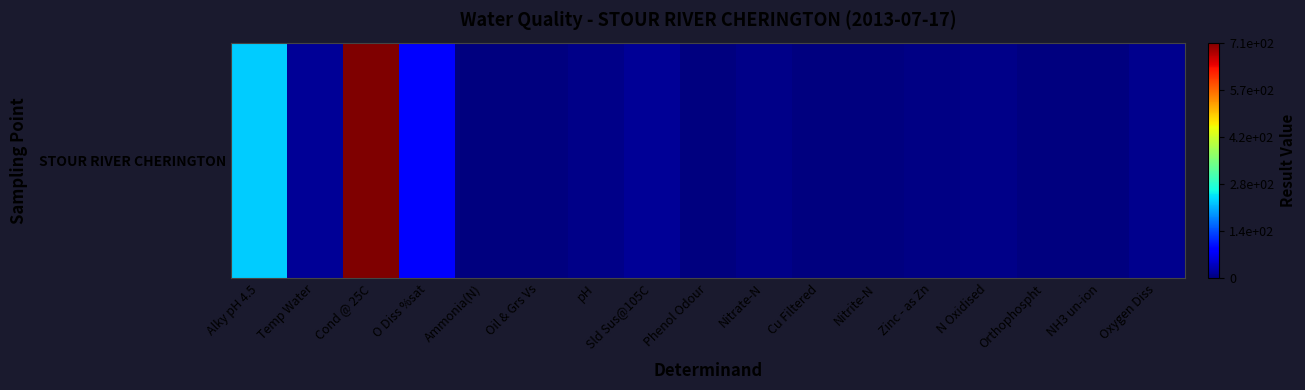

The chart shows a value of 0.5 at Alky pH 4.5. True or false?

False